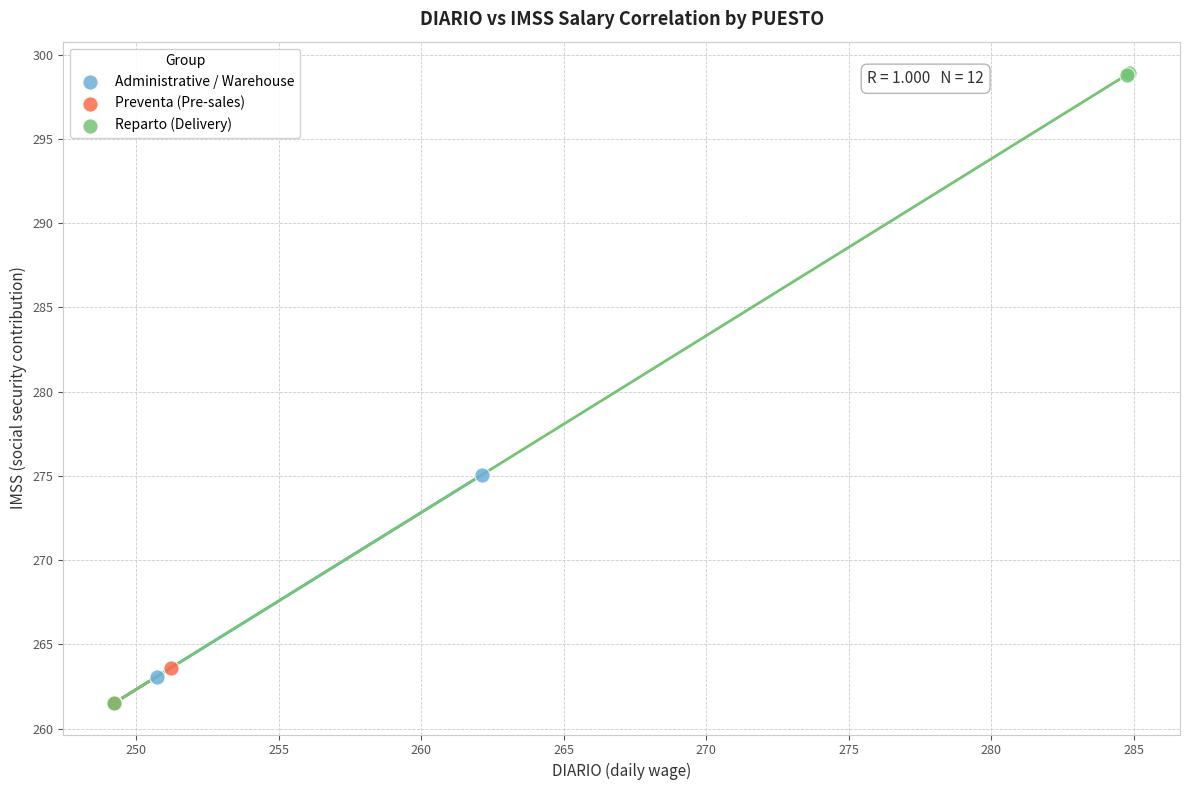

Which series reaches the maximum Y coordinate?

Reparto (Delivery)